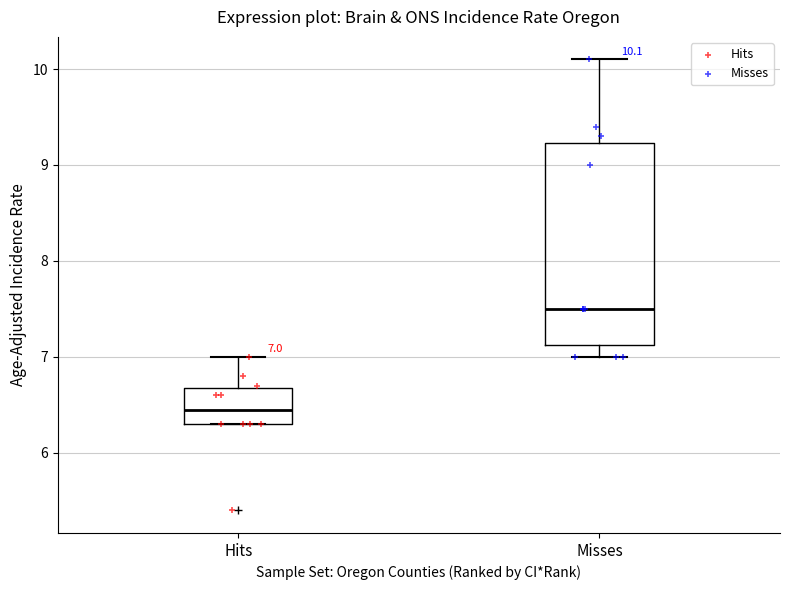

Which box has the lowest median line?

Hits